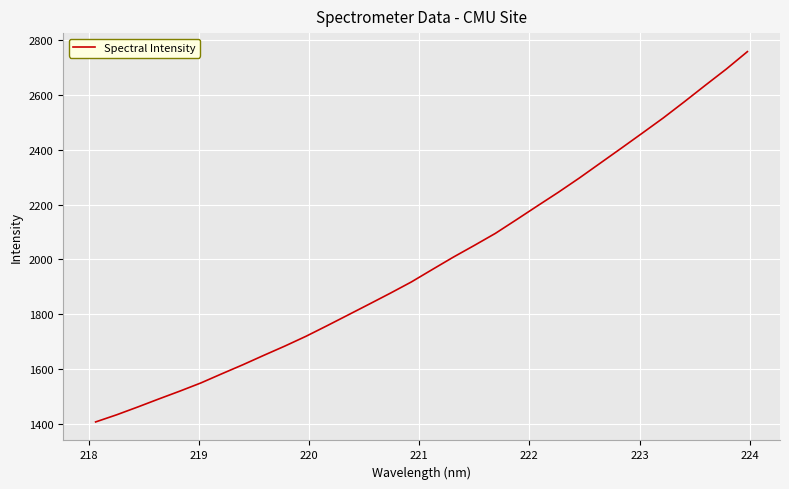

What is the minimum value shown in the chart?

1408.8